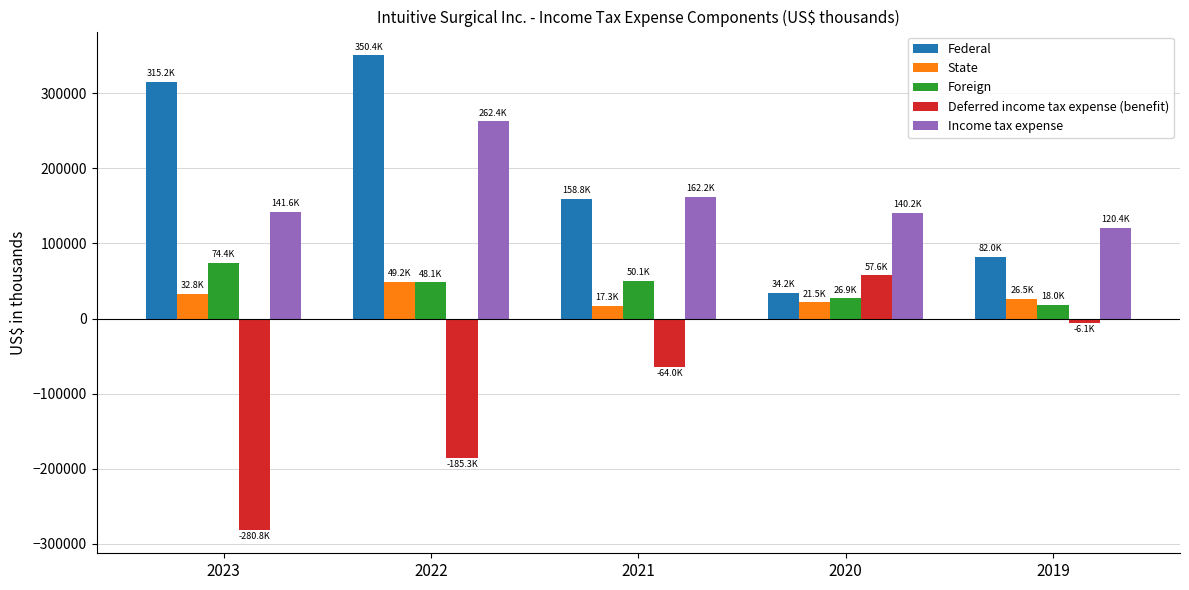

At 2023, list the series in order from largest to smallest.

Federal, Income tax expense, Foreign, State, Deferred income tax expense (benefit)